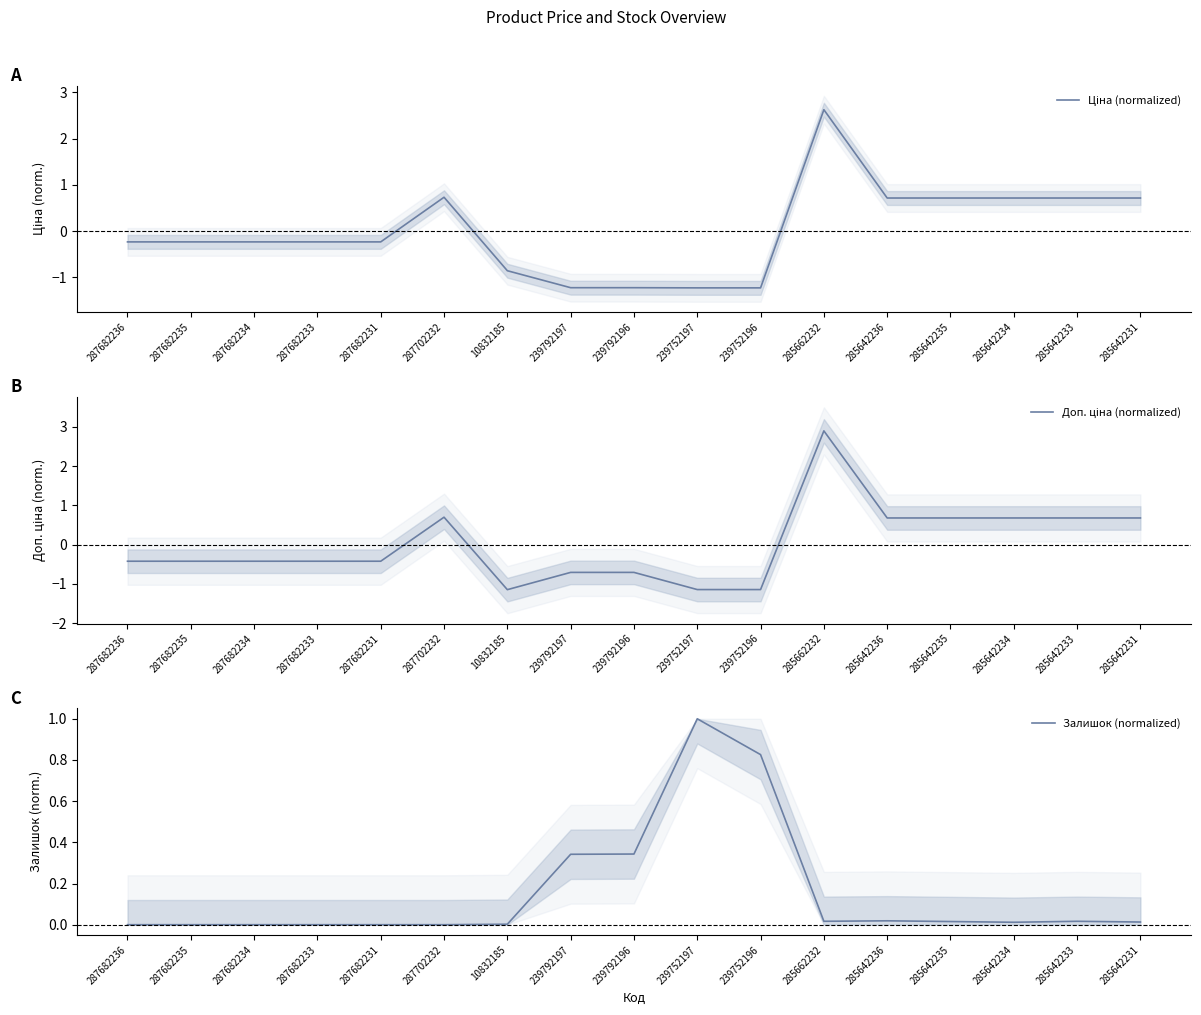

How many lines are shown in the chart?

3